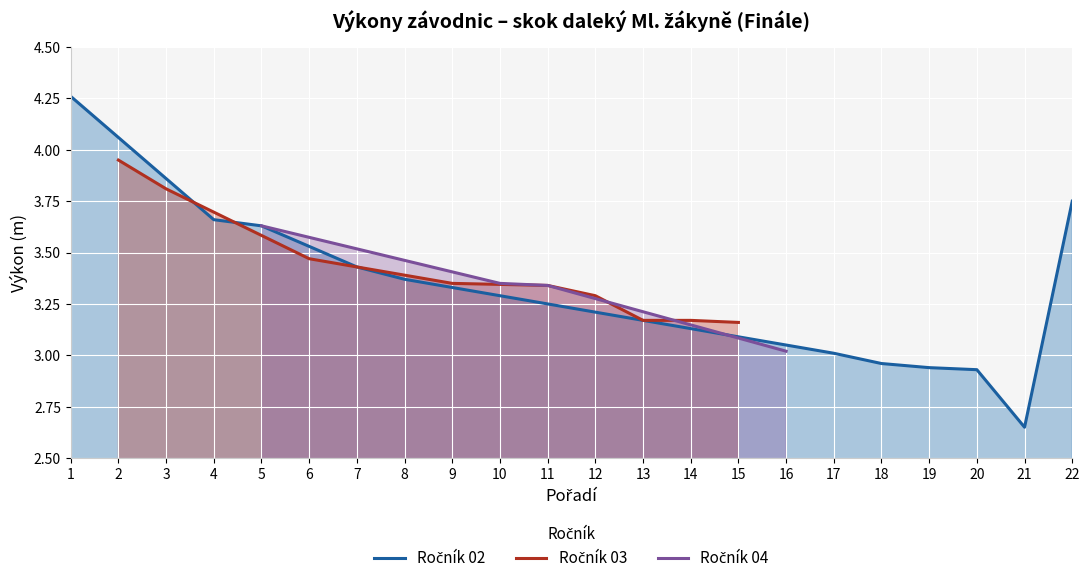

True or false: Ročník 04 has more than 1 interior local peaks.

False